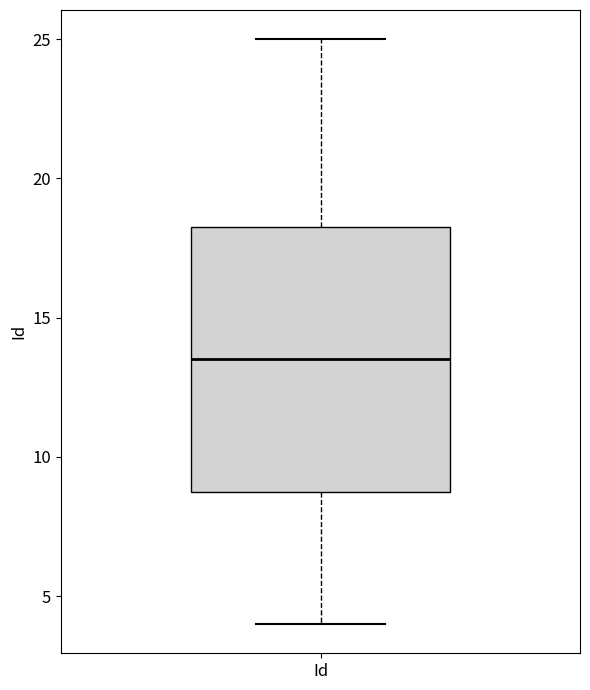

Read this box plot against the y-axis: the position of the median line, the range covered by the box, and the ends of both whiskers. The values are not printed on the chart, so give them approximately, as read against the axis.

median 13.5, box 9.0 to 18.5, whiskers 4.0 to 25.0